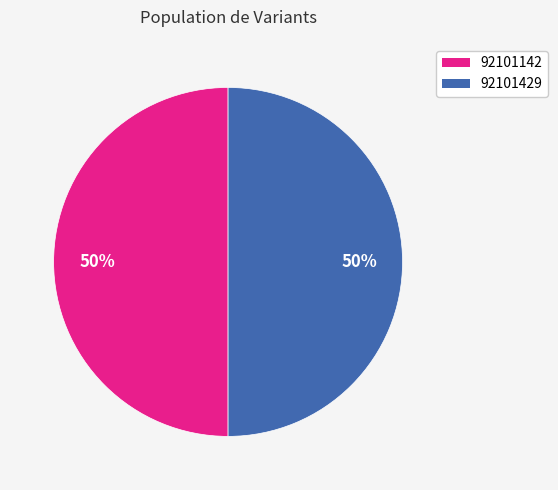

What percentage is the 92101142 slice, to the nearest percent?

50%